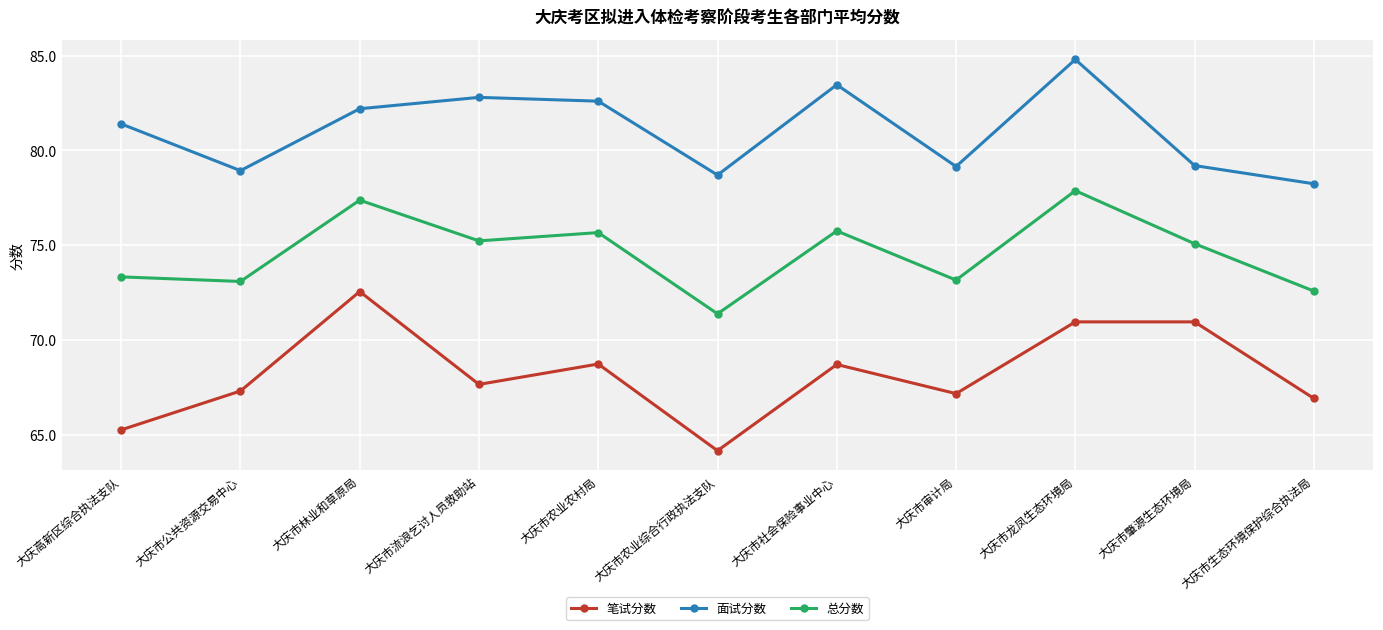

Rank the series by their maximum value, from highest to lowest.

面试分数, 总分数, 笔试分数